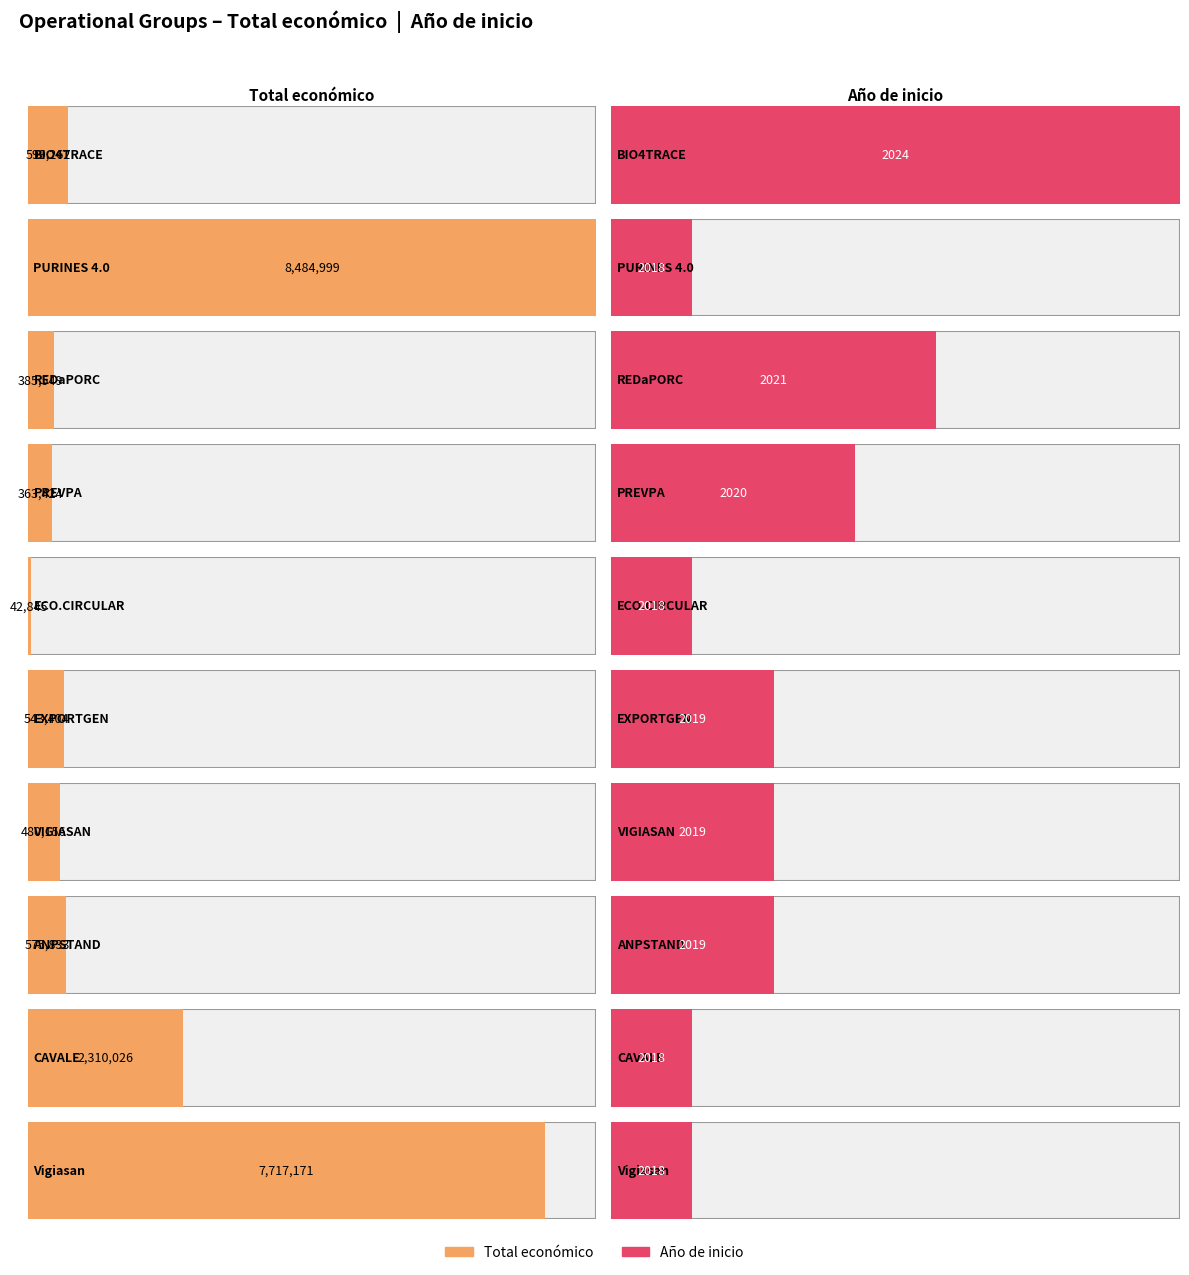

Which series has the largest range (max minus min)?

Total económico